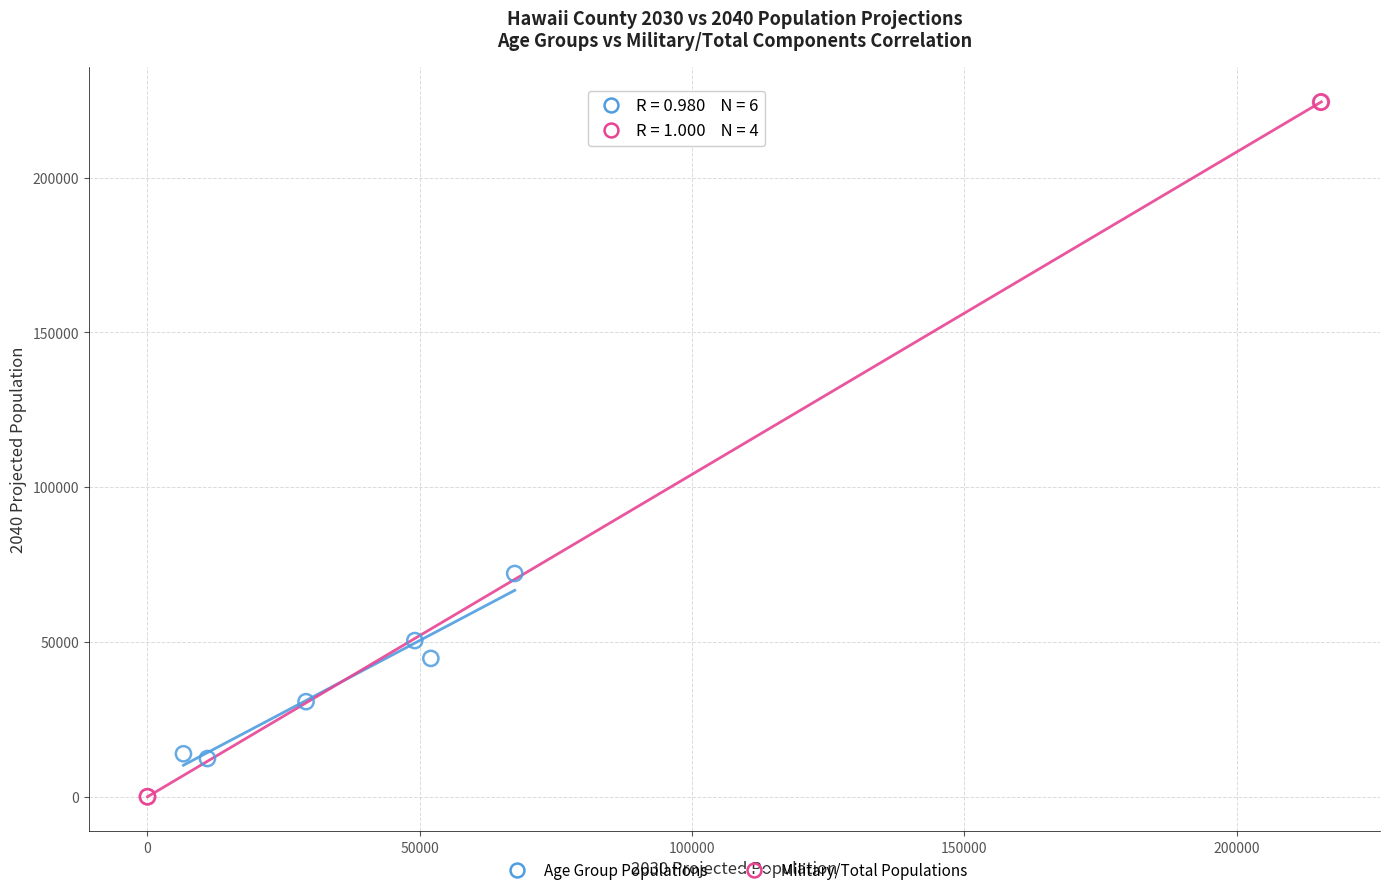

What are all the series names shown in the legend?

Age Group Populations, Military/Total Populations